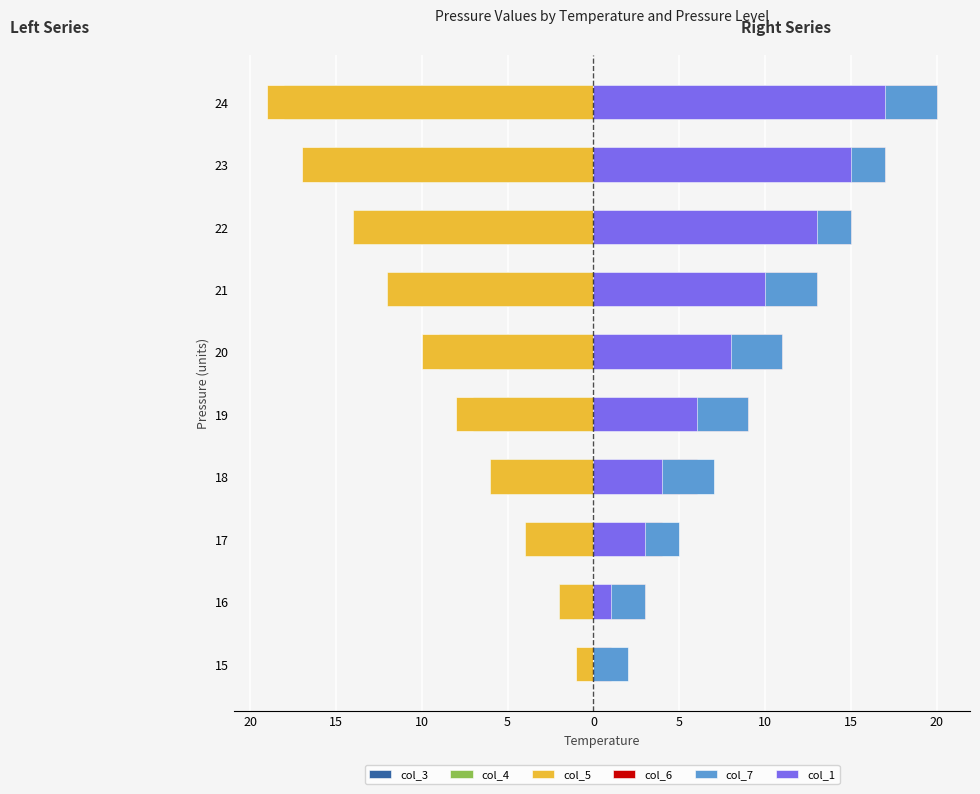

What are all the series names shown in the legend?

col_3, col_4, col_5, col_6, col_7, col_1